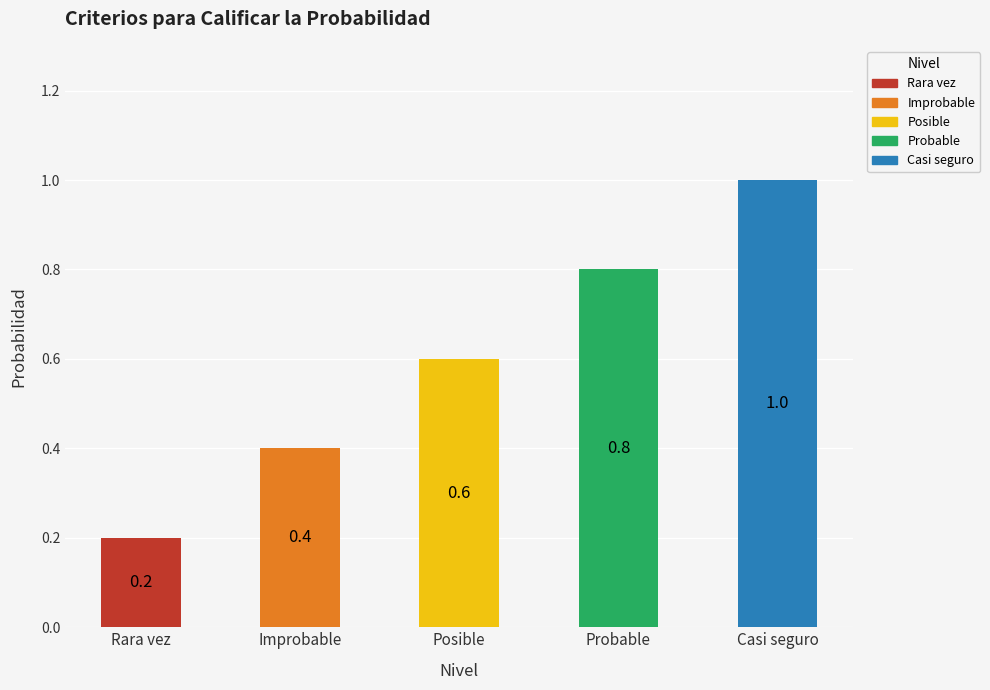

What is the label of the 3rd bar from the right?

Posible